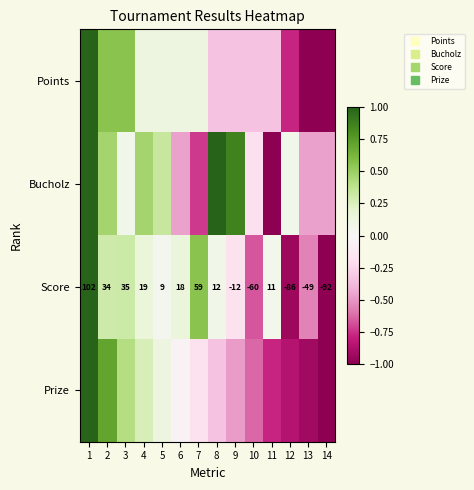

At how many categories does at least one series exceed 0?

11